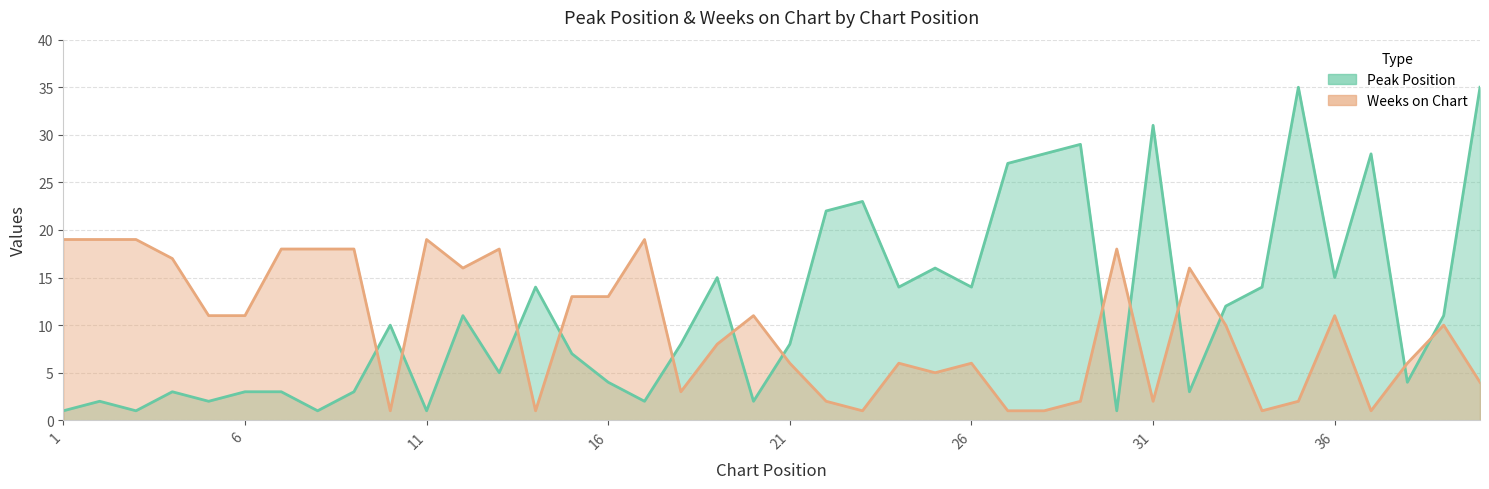

In Weeks on Chart, how many points are higher than both neighbors (excluding endpoints)?

10